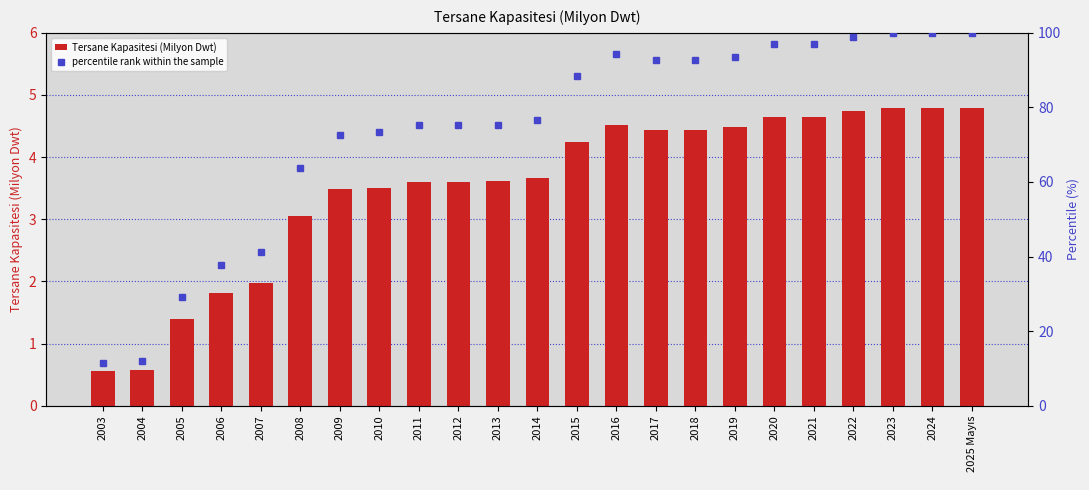

How many values in the percentile rank within the sample series exceed 76?

12